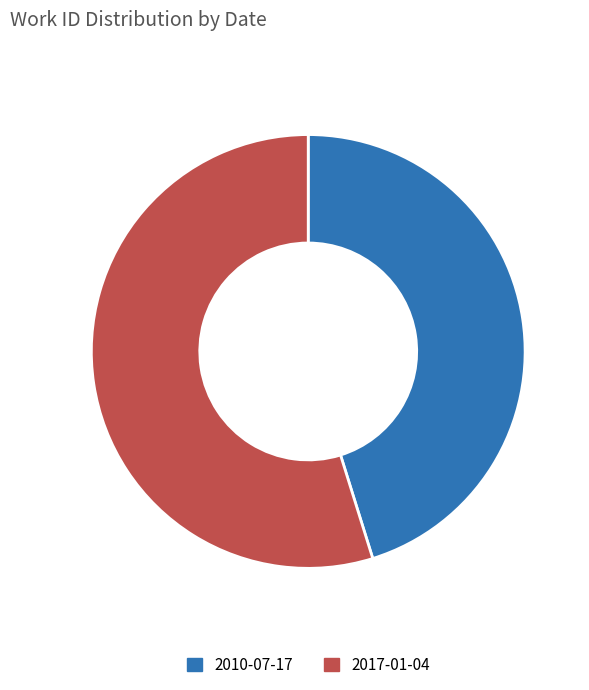

Does 2010-07-17 account for over 50% of the chart?

No